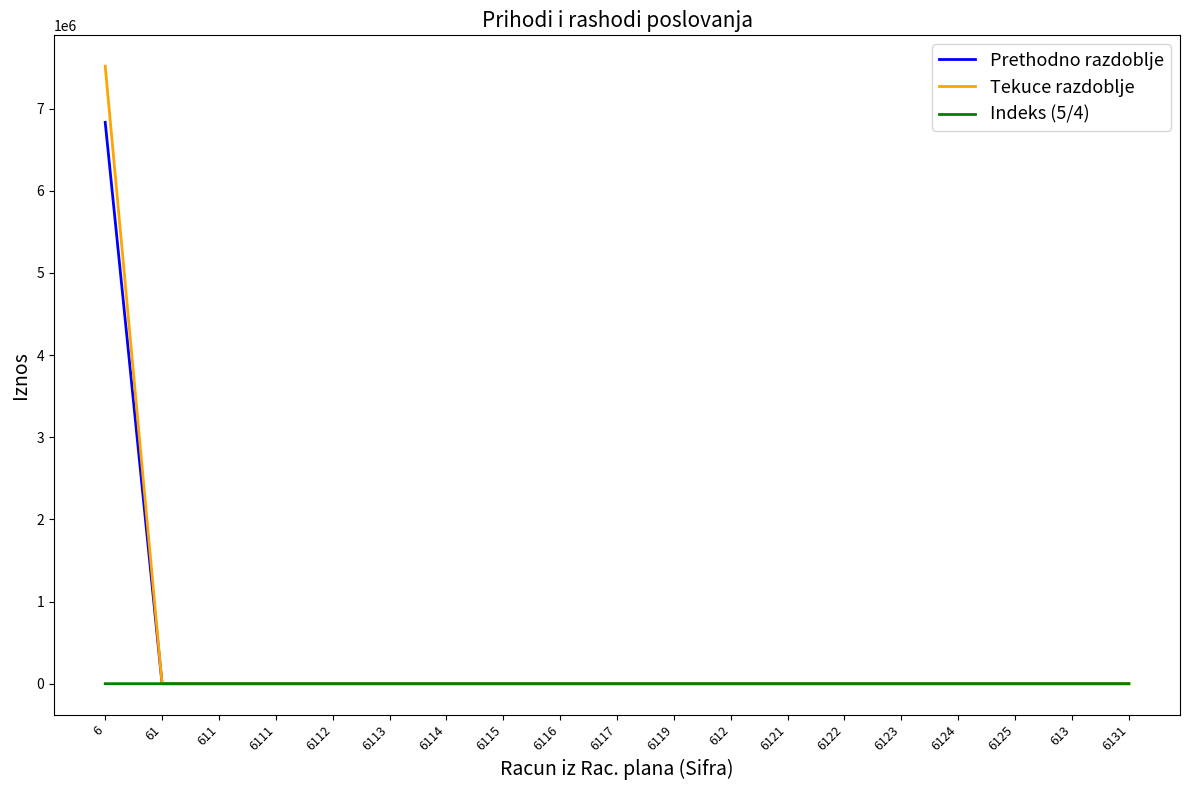

What is the difference between the maximum and second lowest values in the Prethodno razdoblje series?

6833293.0